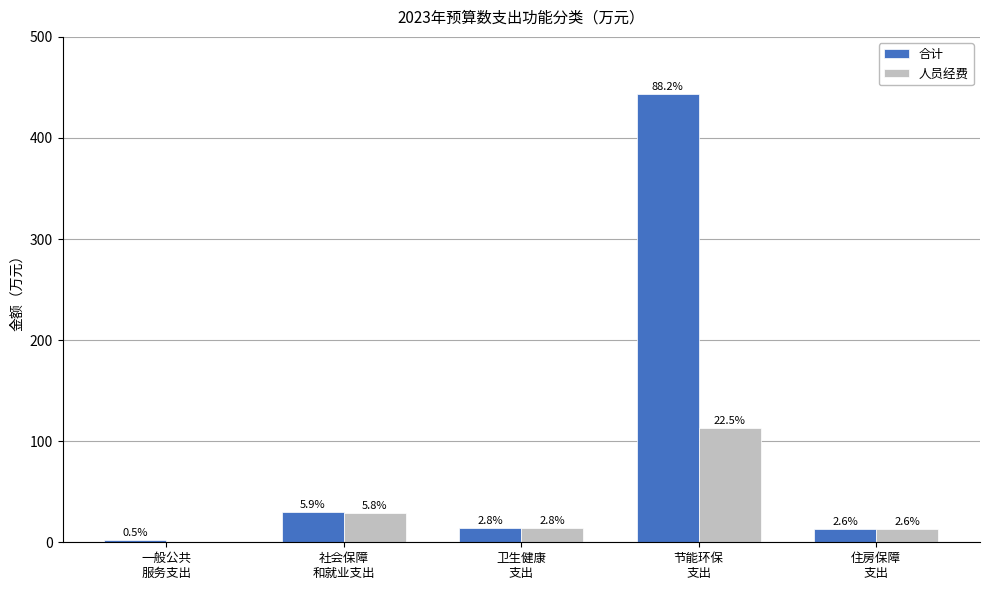

Rank the series at 社会保障
和就业支出 from lowest to highest value.

人员经费, 合计